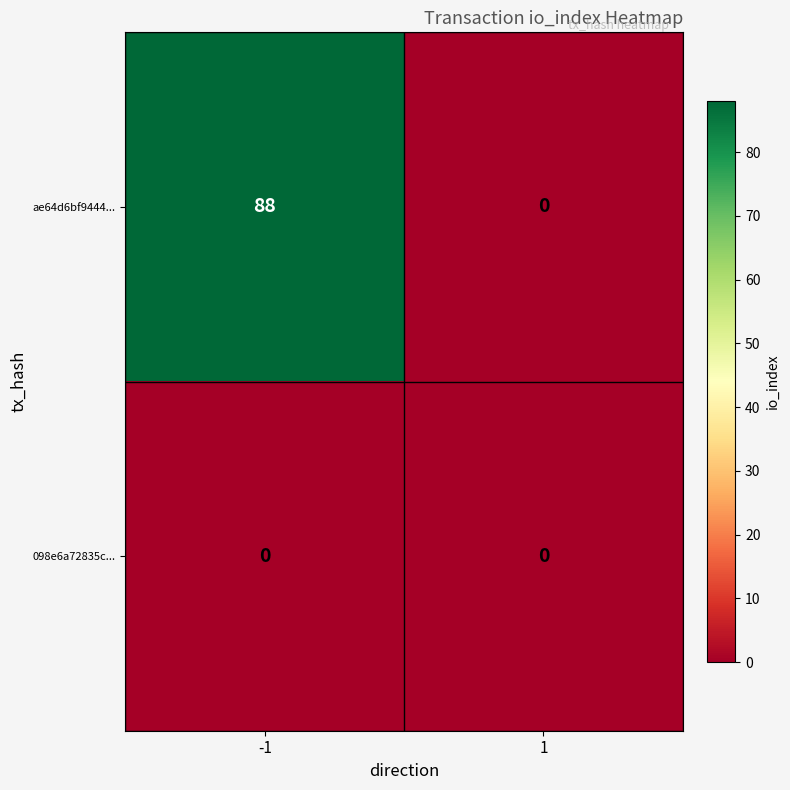

What is the total value across all series at -1?

88